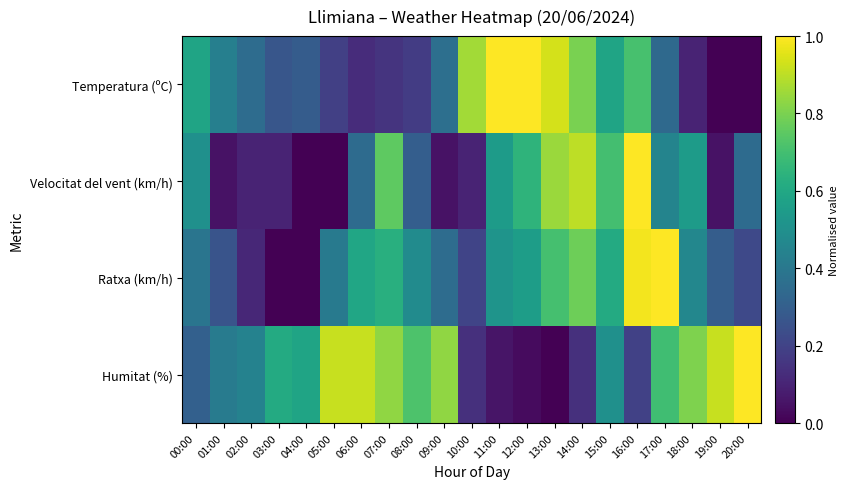

Reading right to left, what are all the values shown in this chart?

Temperatura (ºC): 20:00=0.0	19:00=0.0	18:00=0.1	17:00=0.3	16:00=0.7	15:00=0.6	14:00=0.8	13:00=0.9	12:00=1.0	11:00=1.0	10:00=0.9	09:00=0.4	08:00=0.2	07:00=0.2	06:00=0.1	05:00=0.2	04:00=0.3	03:00=0.3	02:00=0.4	01:00=0.4	00:00=0.6
Velocitat del vent (km/h): 20:00=0.3	19:00=0.1	18:00=0.6	17:00=0.5	16:00=1.0	15:00=0.7	14:00=0.9	13:00=0.8	12:00=0.7	11:00=0.6	10:00=0.1	09:00=0.1	08:00=0.3	07:00=0.8	06:00=0.3	05:00=0.0	04:00=0.0	03:00=0.1	02:00=0.1	01:00=0.1	00:00=0.5
Ratxa (km/h): 20:00=0.2	19:00=0.3	18:00=0.5	17:00=1.0	16:00=1.0	15:00=0.6	14:00=0.8	13:00=0.7	12:00=0.6	11:00=0.5	10:00=0.2	09:00=0.4	08:00=0.5	07:00=0.6	06:00=0.6	05:00=0.4	04:00=0.0	03:00=0.0	02:00=0.1	01:00=0.3	00:00=0.4
Humitat (%): 20:00=1.0	19:00=0.9	18:00=0.8	17:00=0.7	16:00=0.2	15:00=0.5	14:00=0.1	13:00=0.0	12:00=0.0	11:00=0.1	10:00=0.1	09:00=0.8	08:00=0.7	07:00=0.8	06:00=0.9	05:00=0.9	04:00=0.6	03:00=0.6	02:00=0.4	01:00=0.4	00:00=0.3